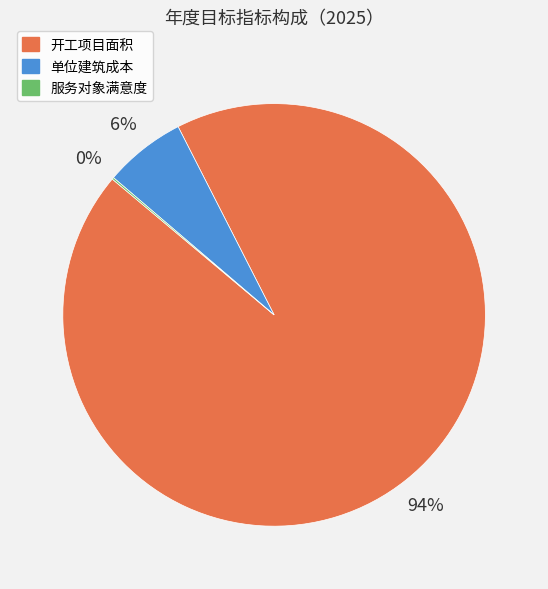

Which slice represents more than half of the pie?

开工项目面积